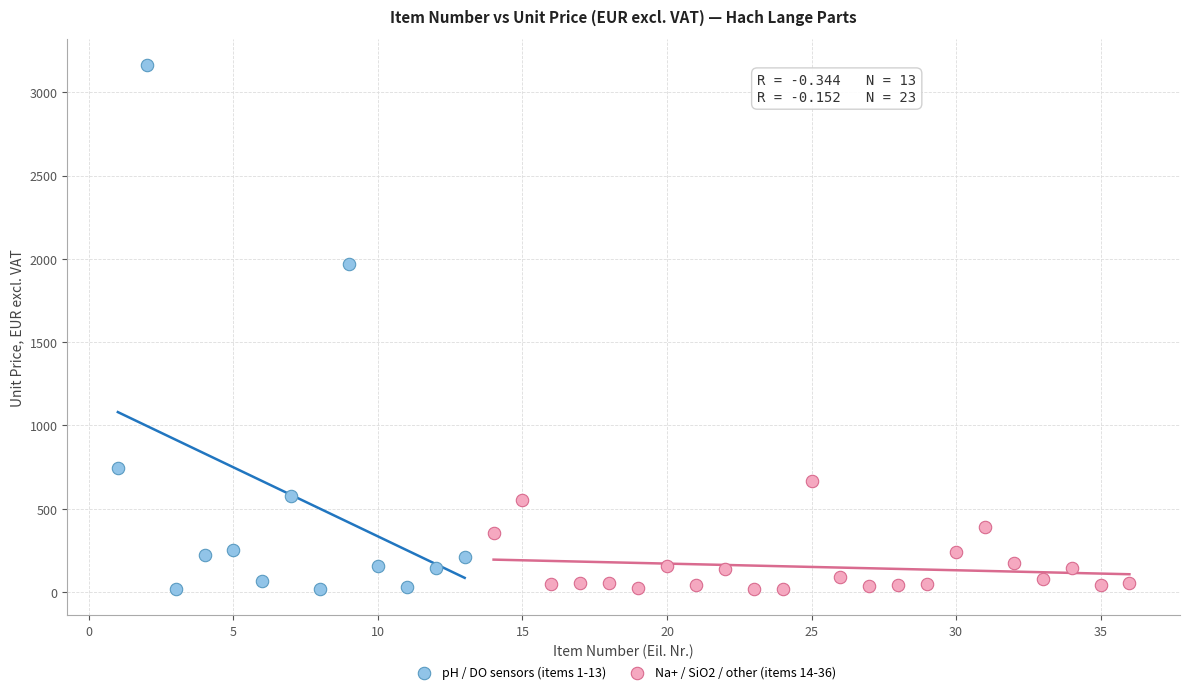

Which series contains the highest Y value?

pH / DO sensors (items 1-13)